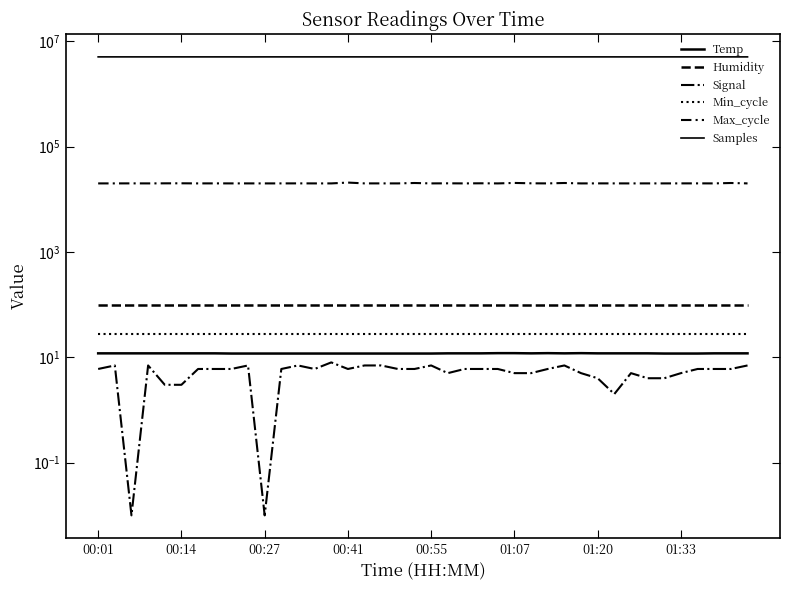

The value of Samples at 31 is 6577770.7. True or false?

False